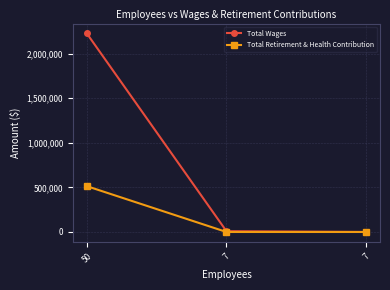

True or false: Total Wages has a value of 855440 at 50.

False